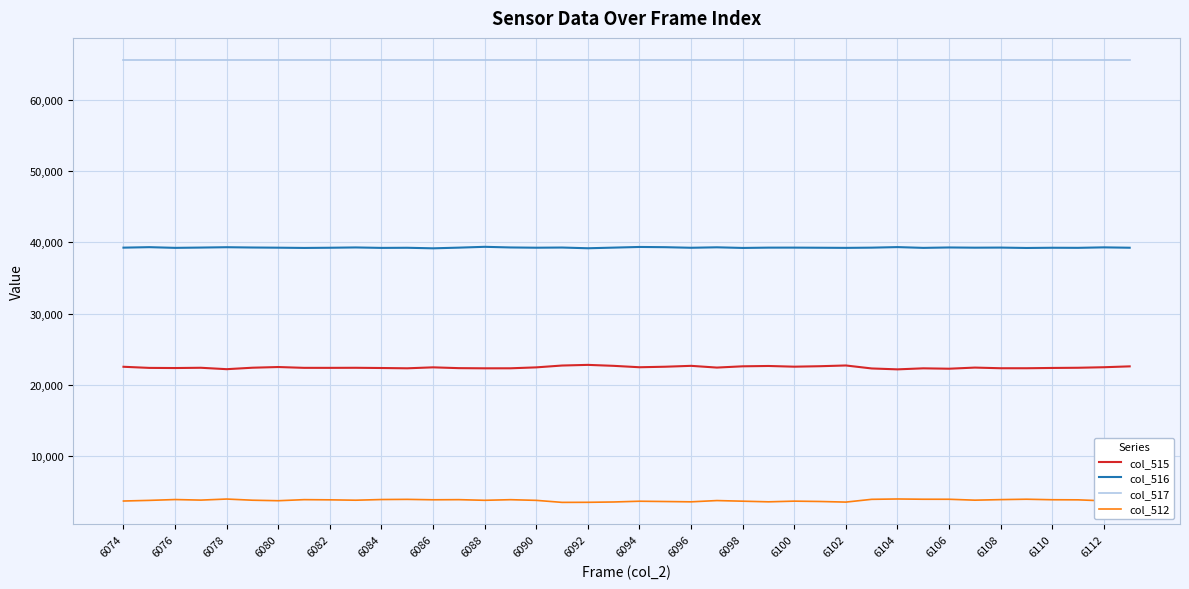

What is the lowest value of the col_517 series?

65535